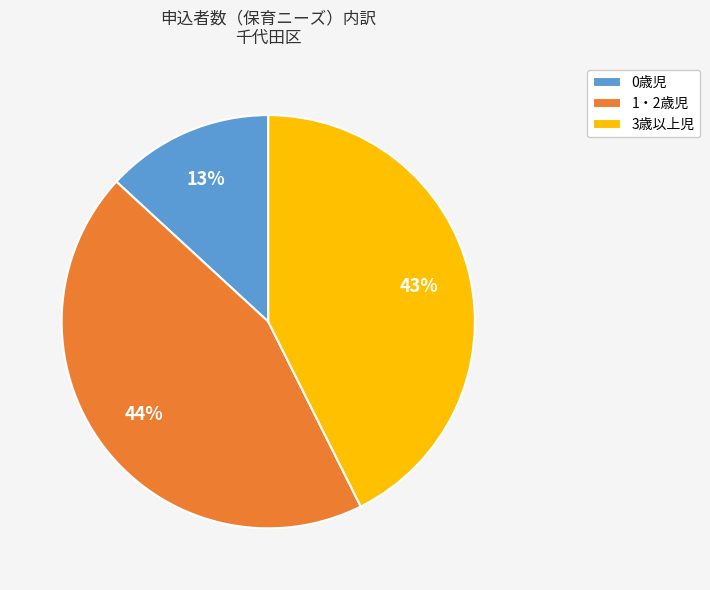

Between 0歳児 and 1・2歳児, which is larger?

1・2歳児